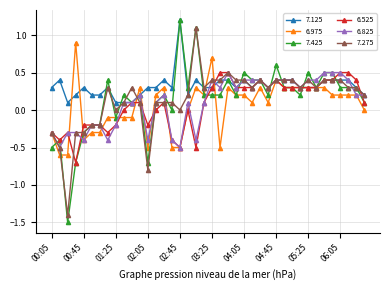

Which series has the largest total across all categories?

7.125